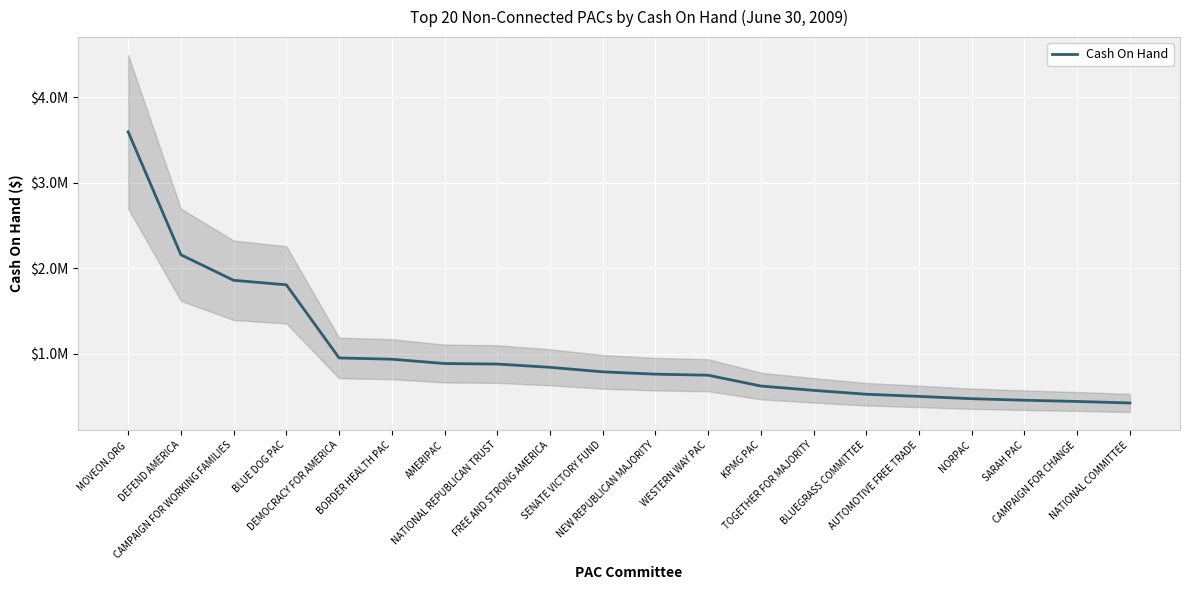

What is the difference between the second highest and minimum values?

1733881.5